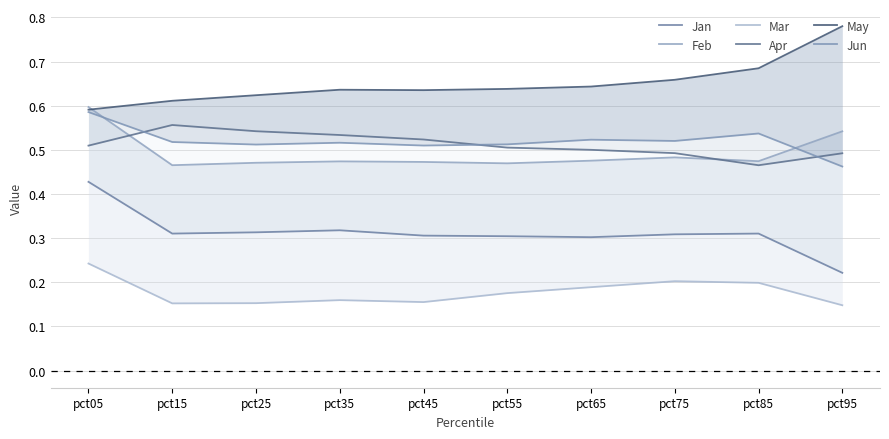

What is the difference between the maximum and minimum values in the Feb series?

0.1